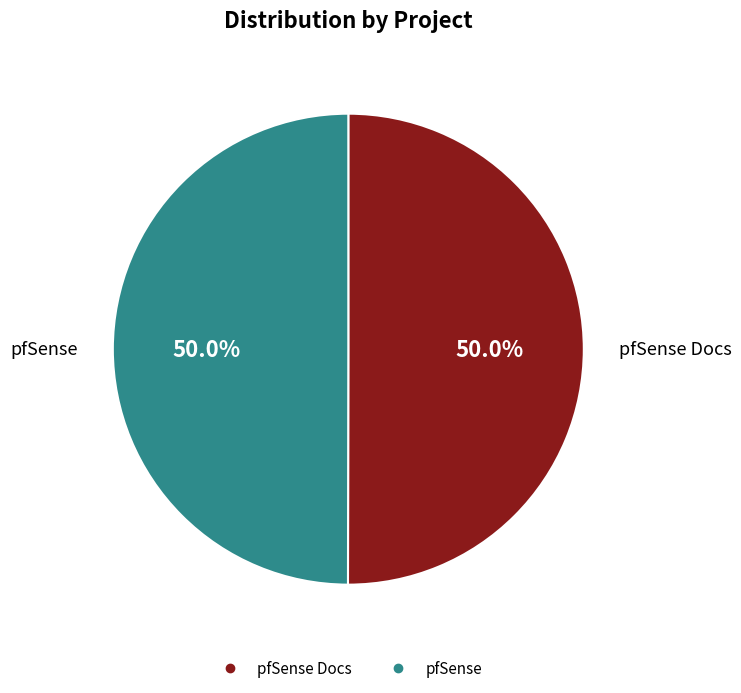

How many segments does this pie chart have?

2